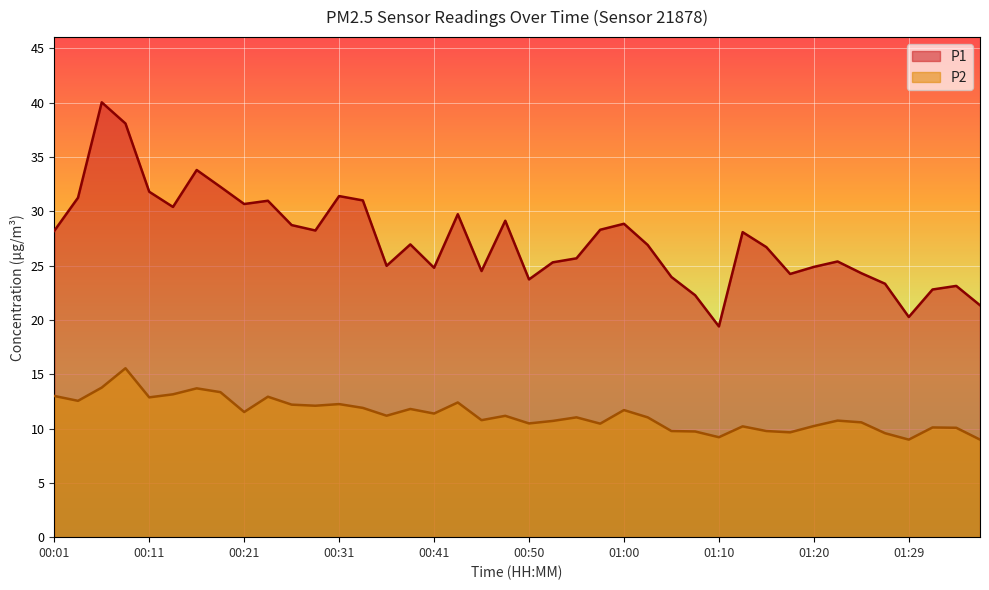

How many lines are shown in the chart?

2